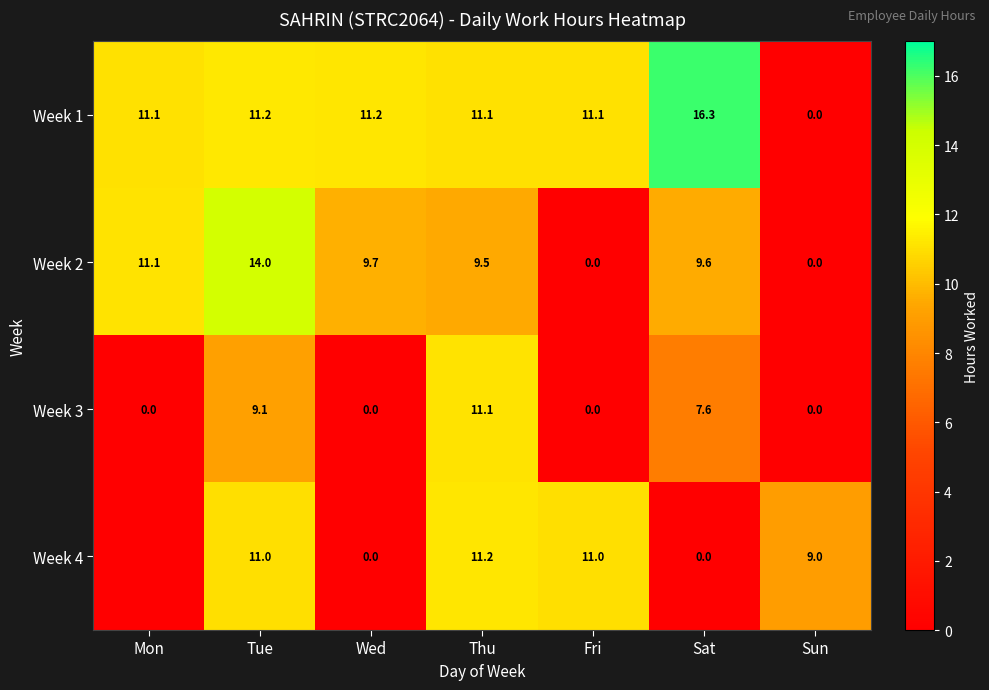

How many values in the Week 3 series exceed 0?

3